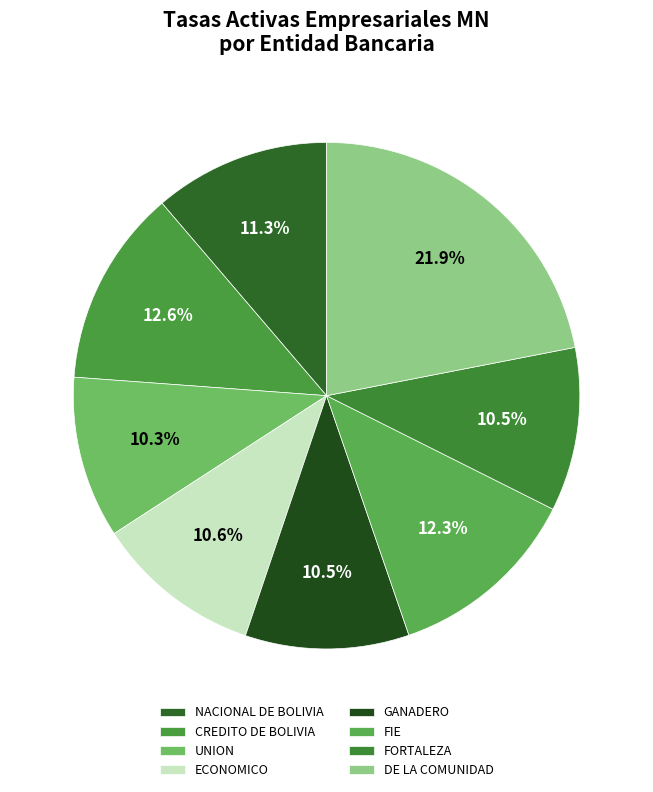

True or false: NACIONAL DE BOLIVIA accounts for 1% of the total.

False